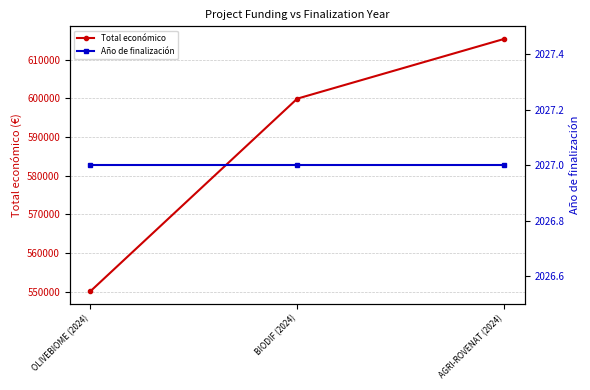

List the series in order of their overall mean, lowest first.

Año de finalización, Total económico